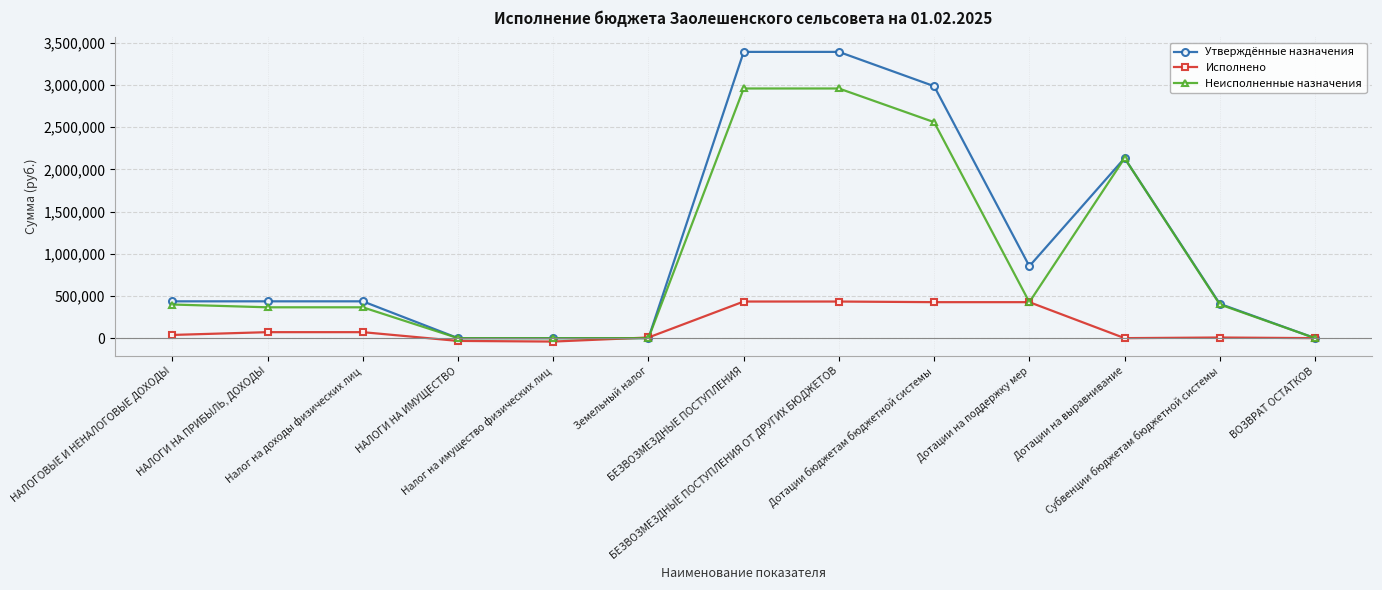

Rank the series by their maximum value, from highest to lowest.

Утверждённые назначения, Неисполненные назначения, Исполнено